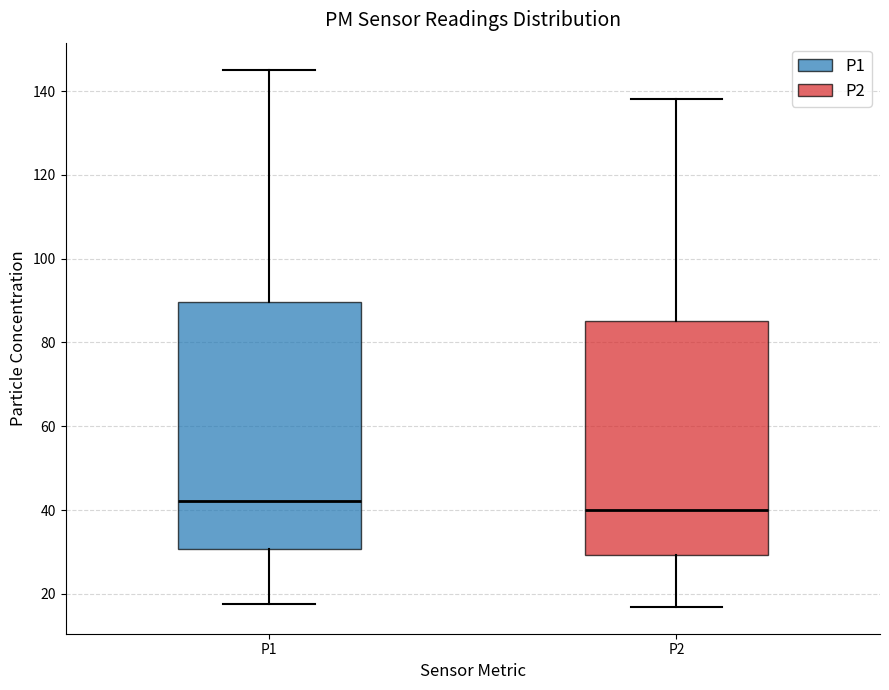

Reading left to right, transcribe this box plot: for each box, give where its median line is, the range the box spans, and where its two whiskers end, as read against the y-axis. The values are not printed on the chart, so give them approximately, as read against the axis.

P1: median 42, box 30 to 90, whiskers 18 to 146
P2: median 40, box 30 to 86, whiskers 16 to 138